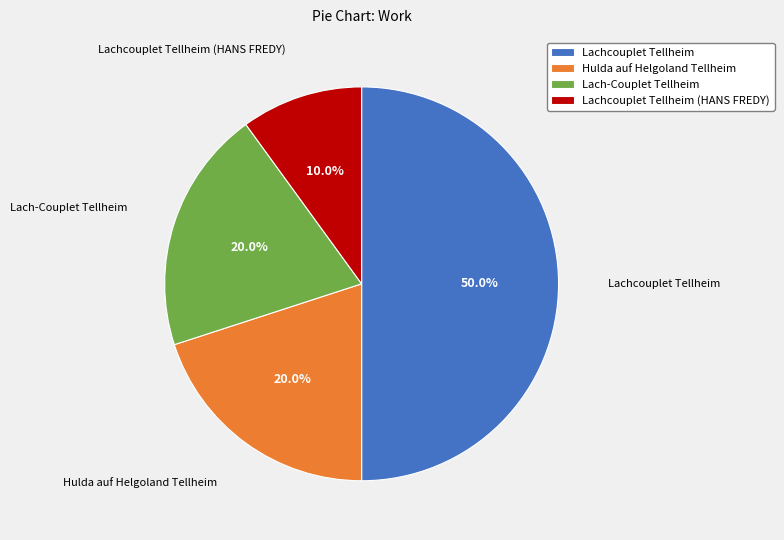

Which category has the biggest portion of the pie?

Lachcouplet Tellheim